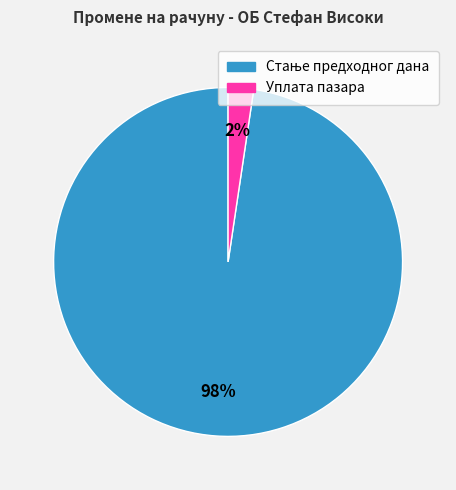

The Уплата пазара slice represents 2% of the pie. True or false?

True